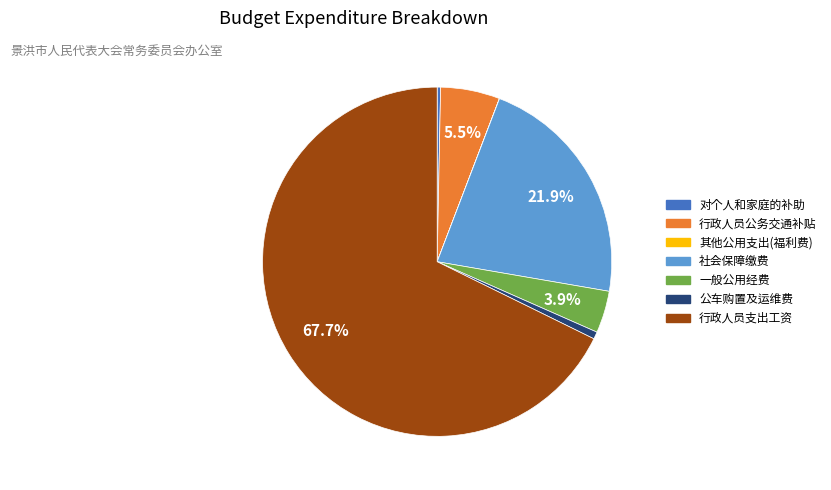

Between 社会保障缴费 and 对个人和家庭的补助, which is larger?

社会保障缴费